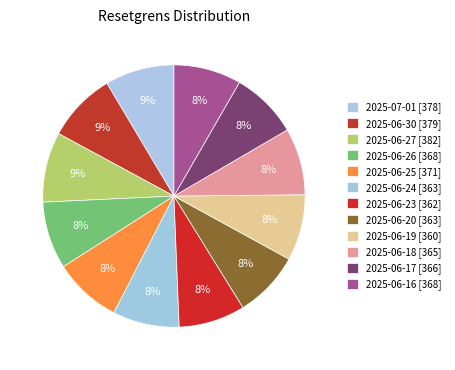

Between 2025-06-20 and 2025-06-30, which is larger?

2025-06-30